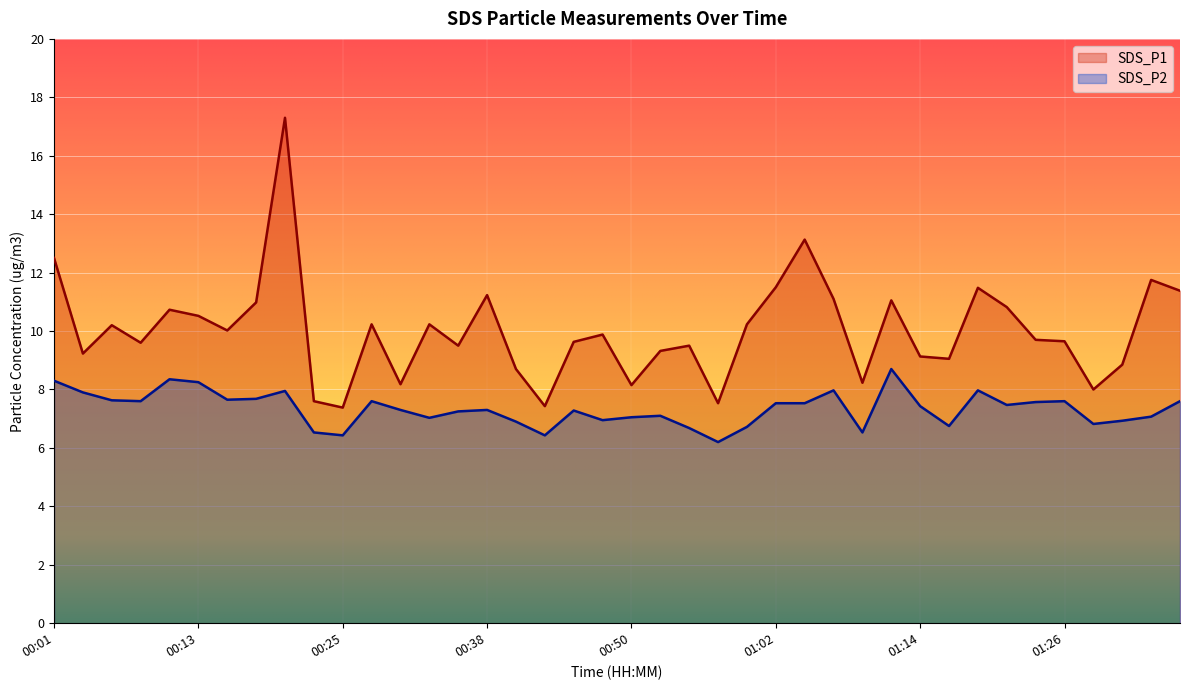

What are all the series names shown in the legend?

SDS_P1, SDS_P2